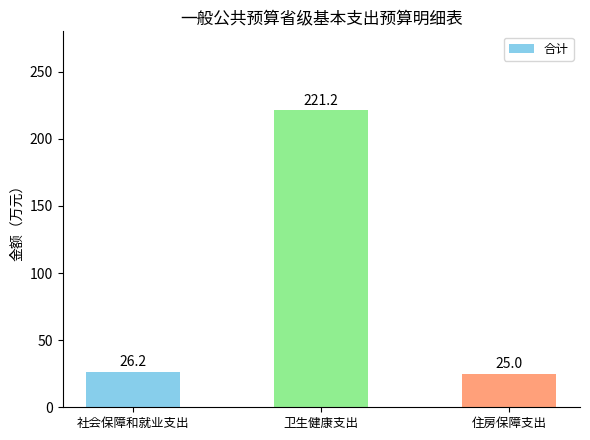

What is the average value?

90.8